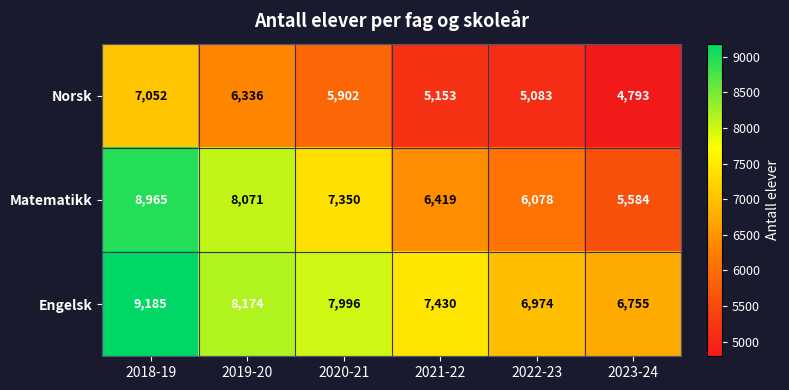

At which category is the sum across all series the highest?

2018-19